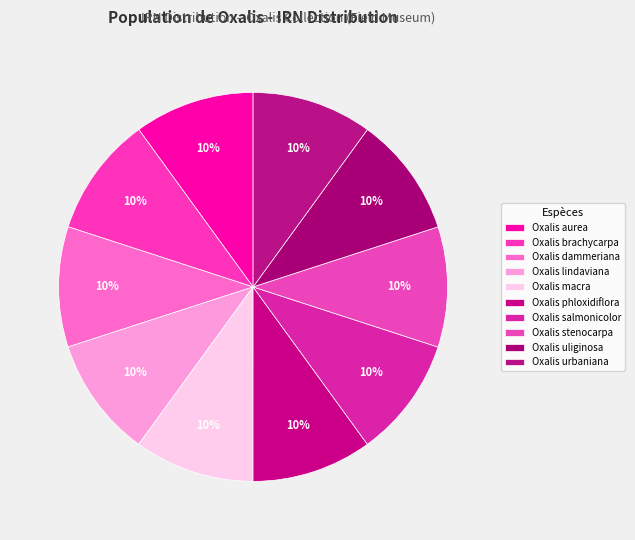

Is there a majority slice in this chart?

No